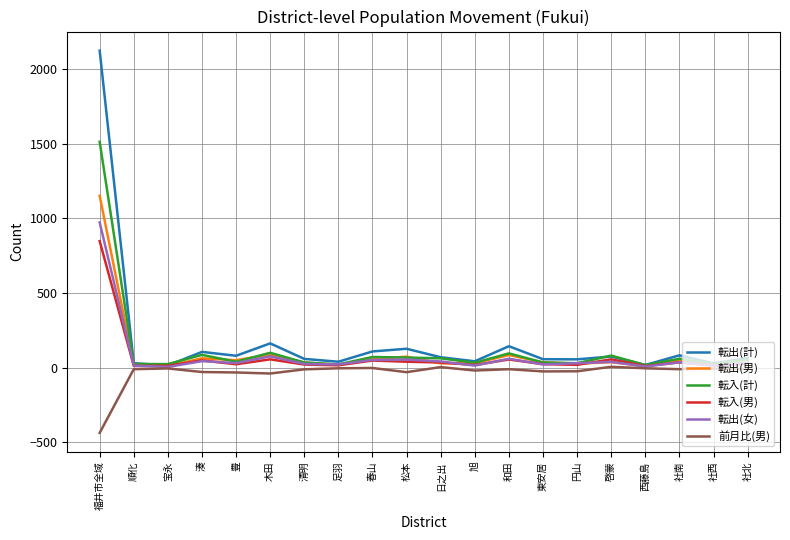

At how many categories does at least one series exceed 500?

1